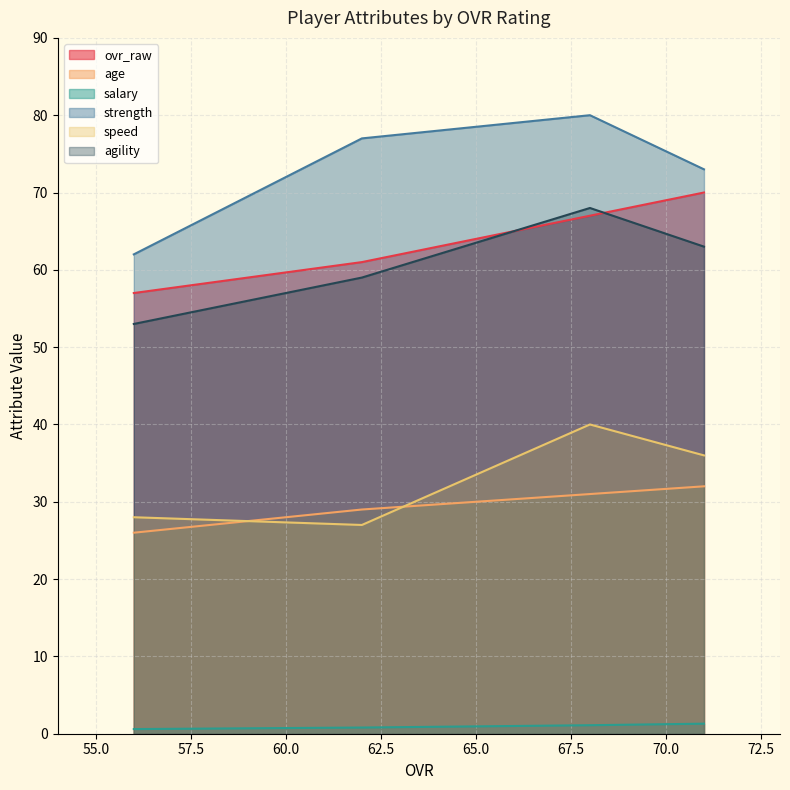

Where does the strength series first go above 77?

68